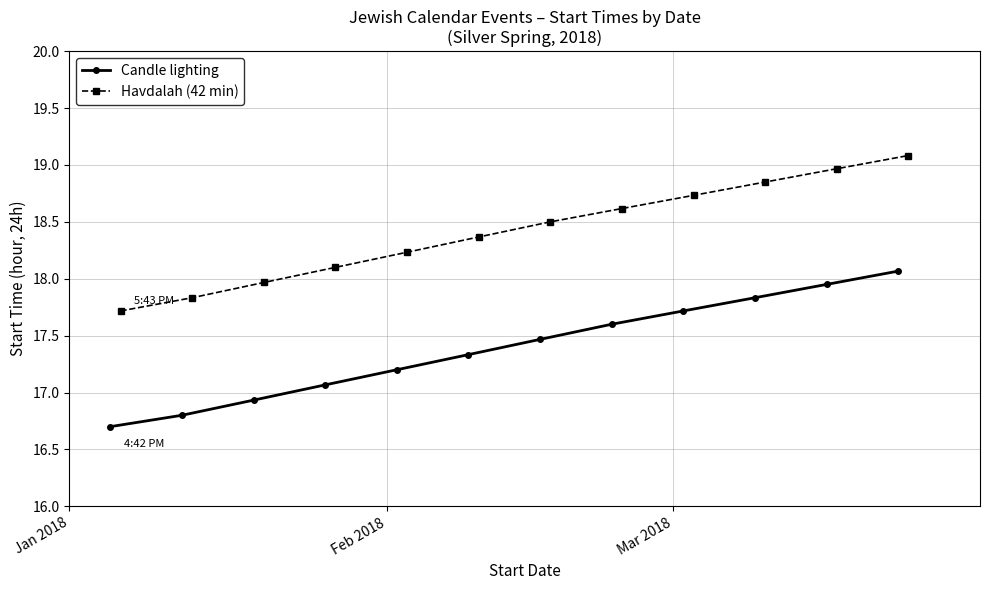

What is the greatest value displayed?

19.1